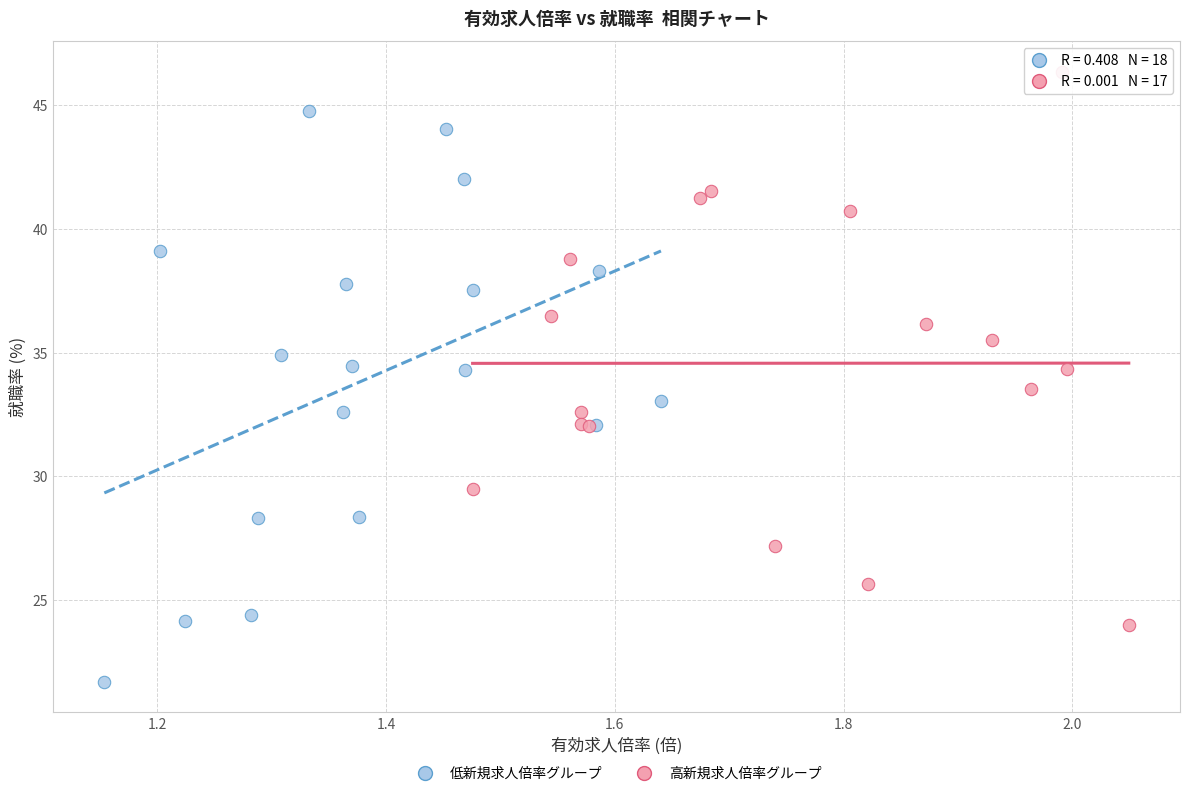

Which series contains the highest Y value?

高新規求人倍率グループ